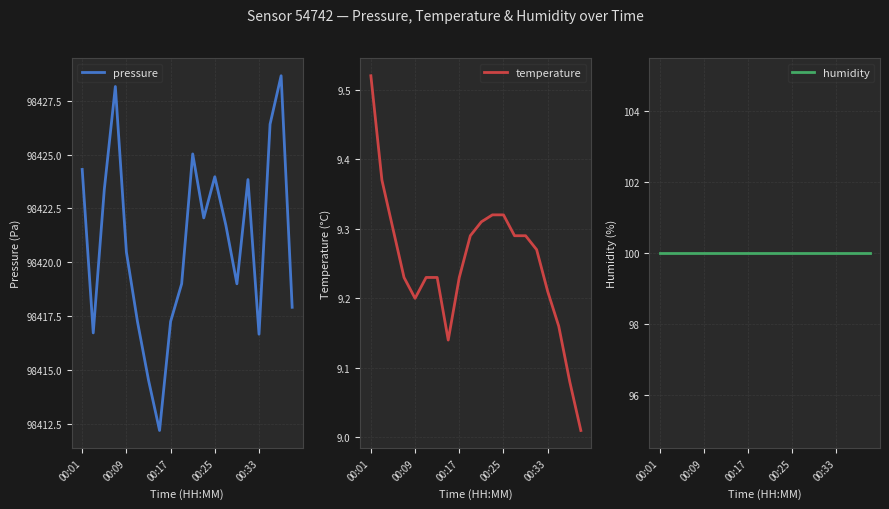

In pressure, how many points are higher than both neighbors (excluding endpoints)?

5